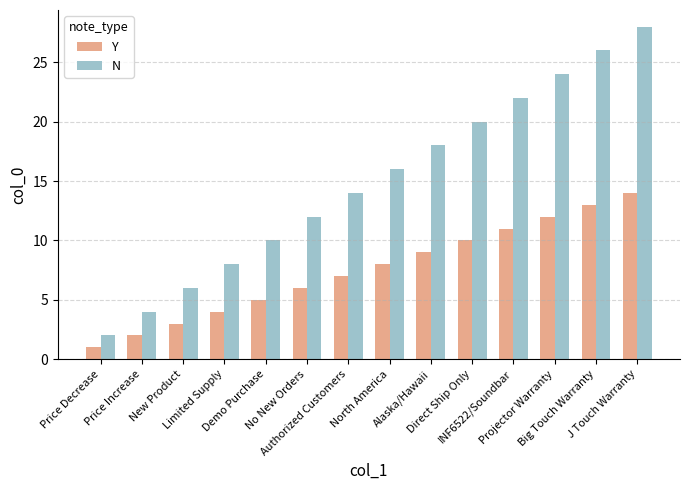

Reading left to right, list all the values displayed in this chart.

Y: 1	2	3	4	5	6	7	8	9	10	11	12	13	14
N: 2	4	6	8	10	12	14	16	18	20	22	24	26	28